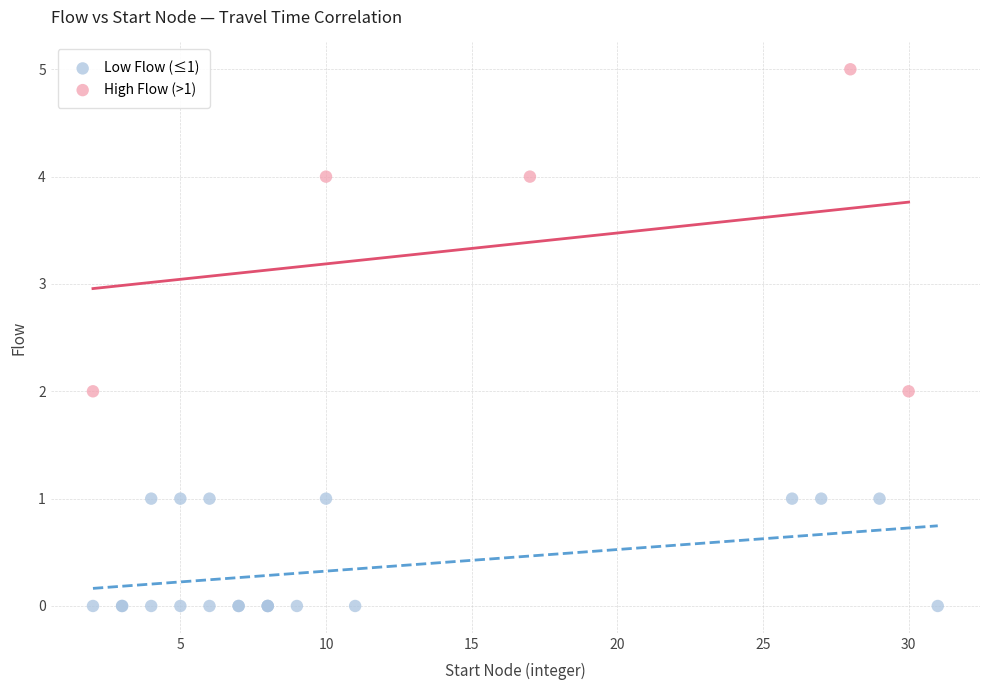

Which series reaches the minimum Y coordinate?

Low Flow (≤1)